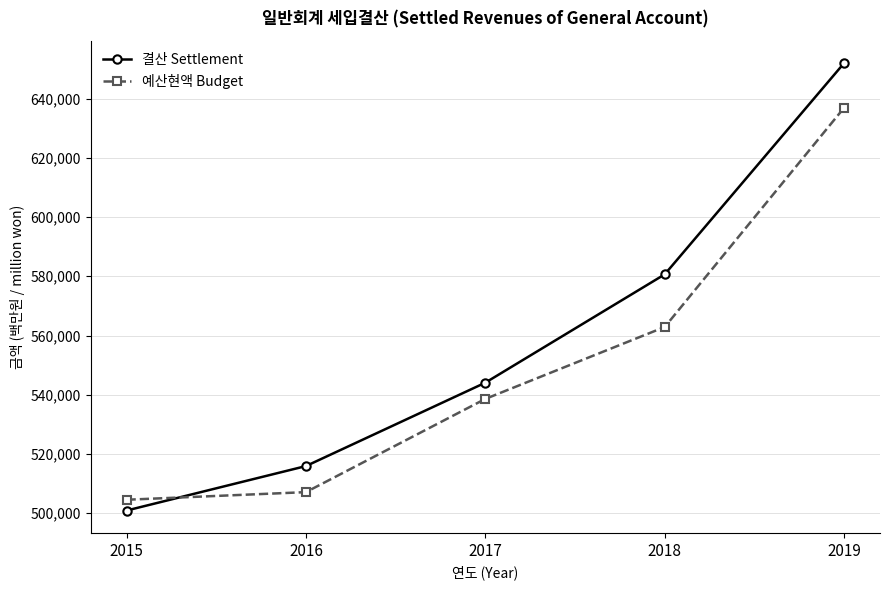

What is the maximum value shown in the chart?

652017